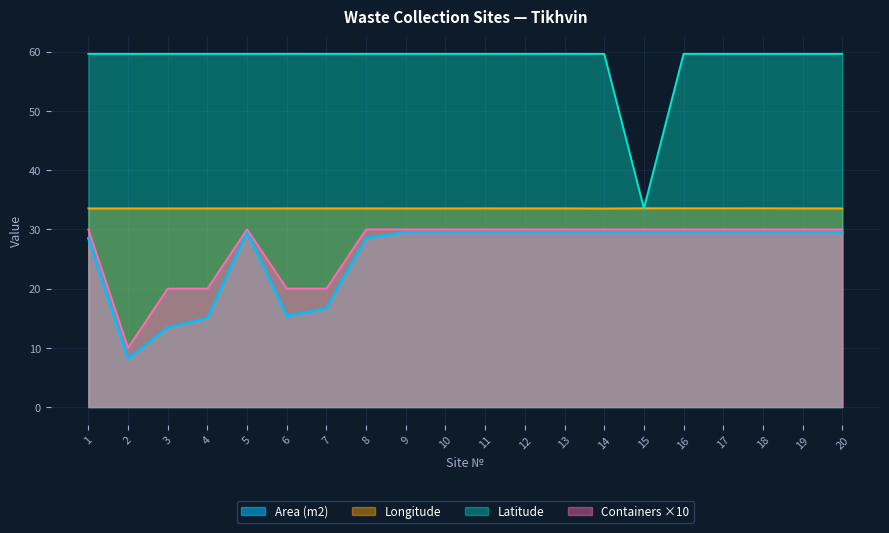

Which series has the largest total across all categories?

Latitude